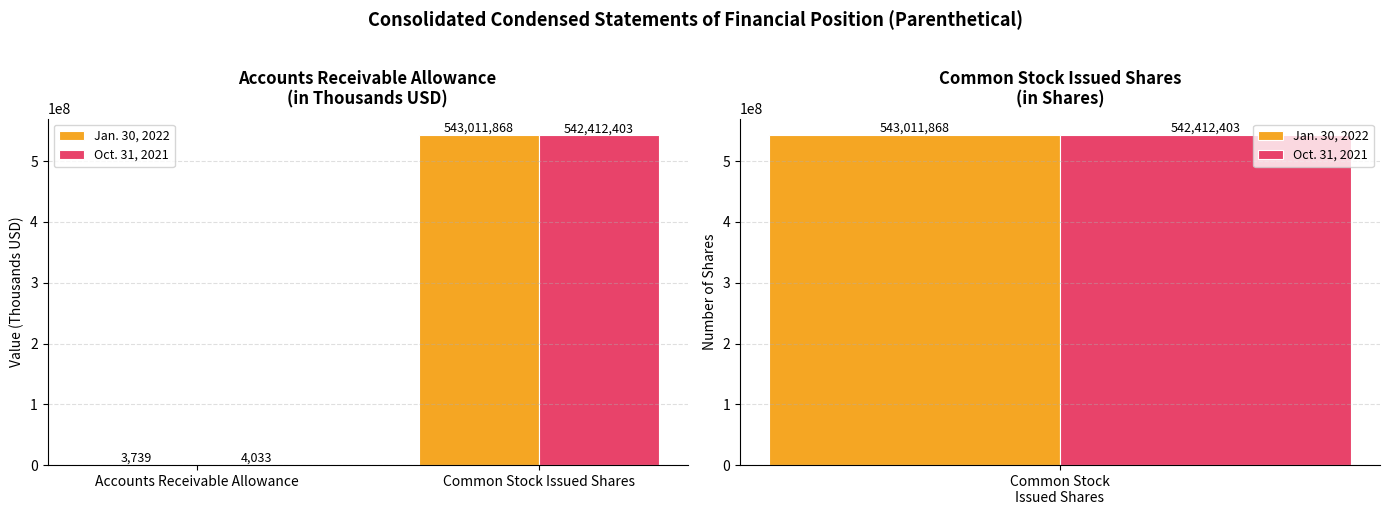

What is the difference between the Oct. 31, 2021 values at Common Stock Issued Shares and Accounts Receivable Allowance?

542408370